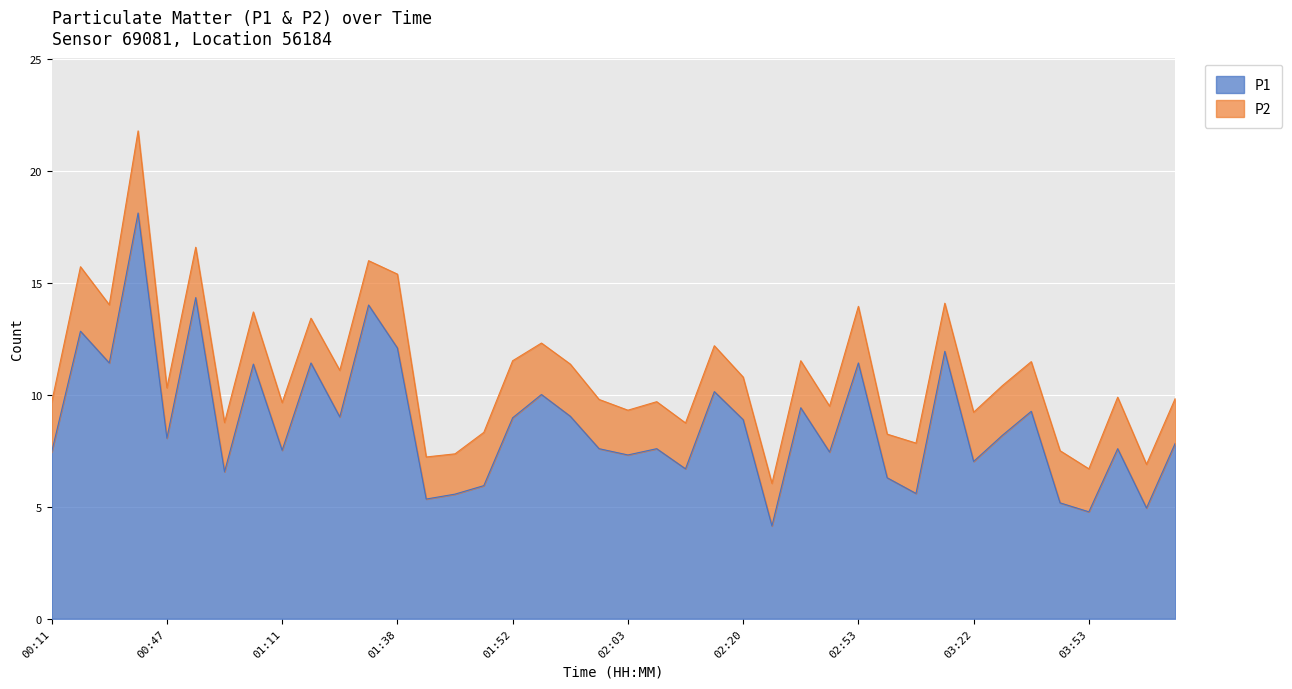

List the labels in order of value, smallest first.

02:22, 03:53, 04:15, 03:33, 01:44, 01:46, 03:05, 01:49, 03:02, 01:03, 02:09, 03:22, 02:03, 00:11, 02:39, 01:11, 02:00, 02:06, 03:56, 04:18, 00:47, 03:25, 02:20, 01:52, 01:30, 01:57, 03:31, 02:25, 01:54, 02:11, 01:09, 00:22, 01:25, 02:53, 03:19, 01:38, 00:14, 01:36, 01:00, 00:40